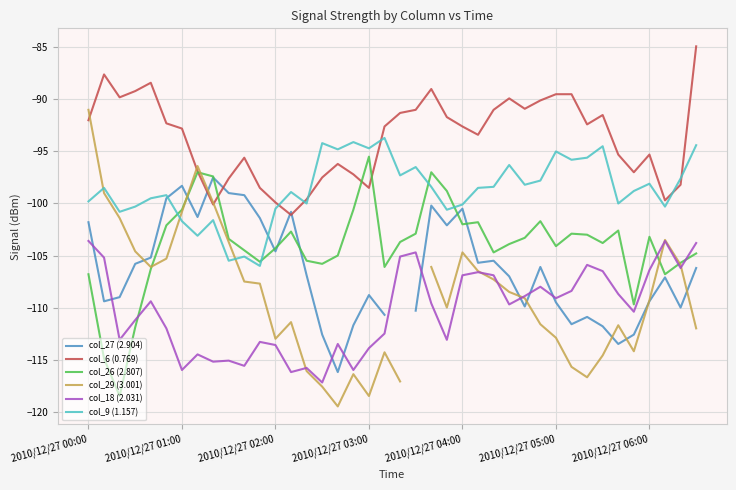

What is the highest value of the col_9 (1.157) series?

-93.7